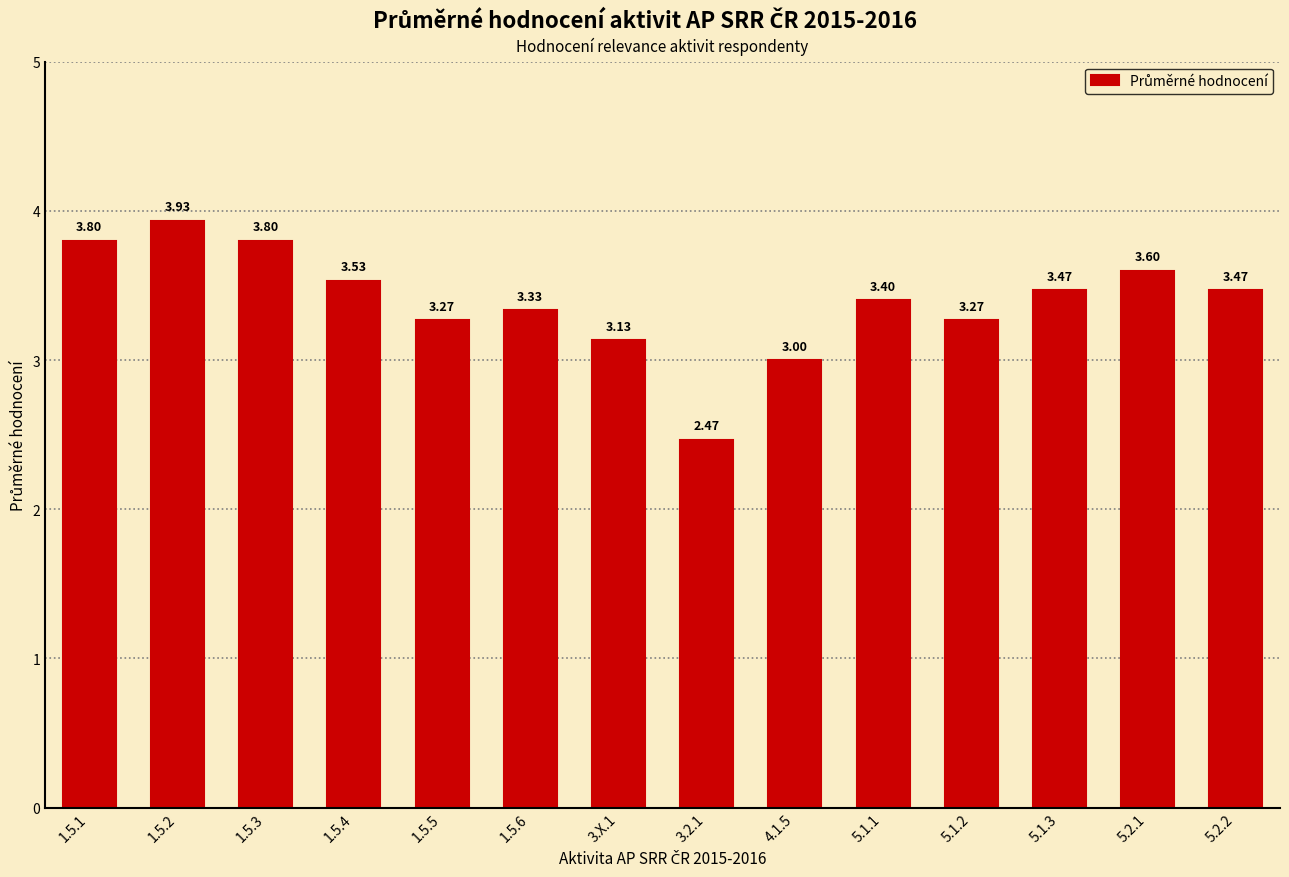

What is the ratio of the value at 1.5.4 to the value at 4.1.5?

1.2